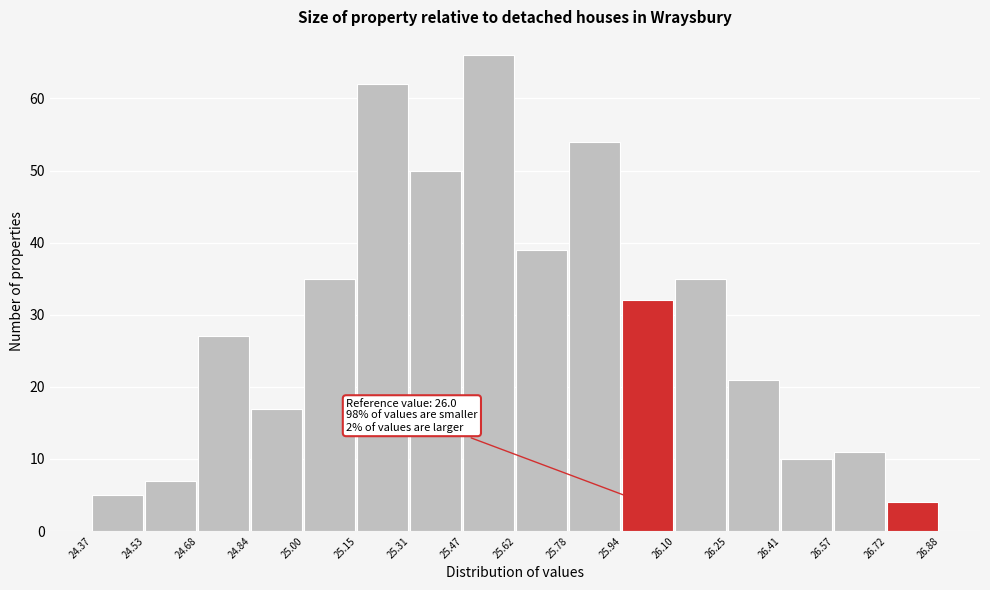

Over which range of the x-axis is the bar tallest?

25.47 to 25.62